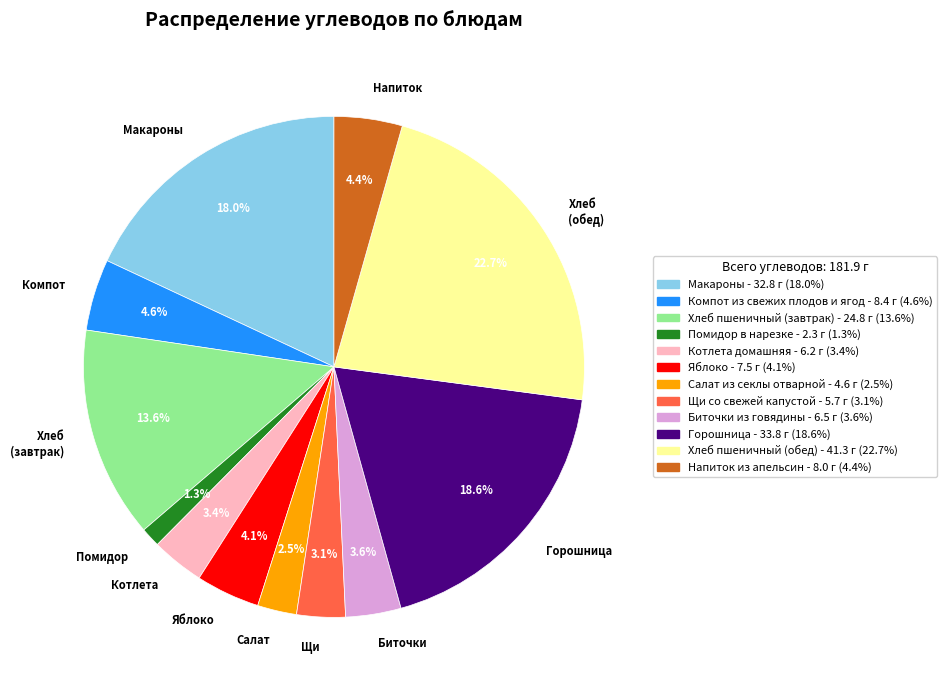

To the nearest percent, what percentage of the pie is Горошница?

19%